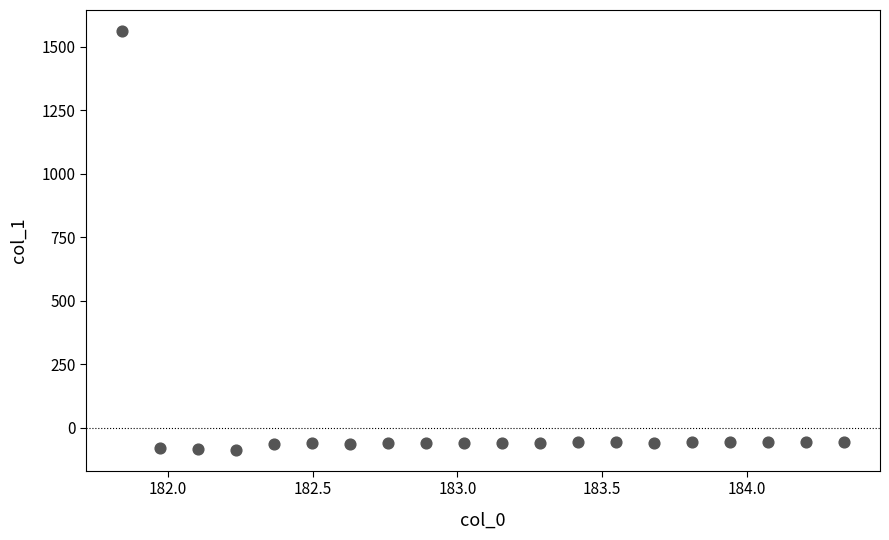

What is the range of Y values (max minus min)?

1648.7